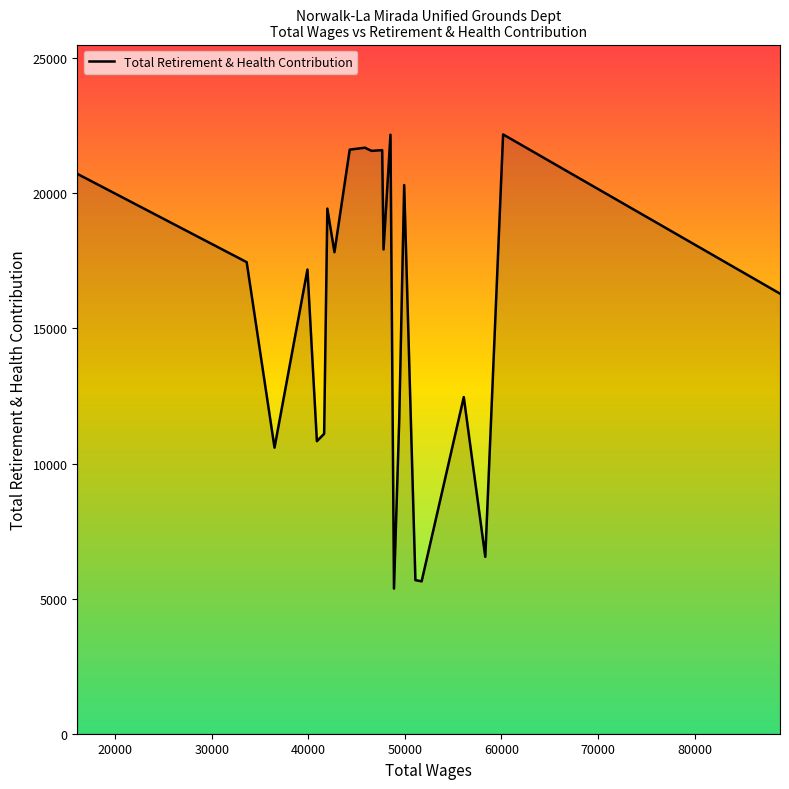

What is the minimum value shown in the chart?

5372